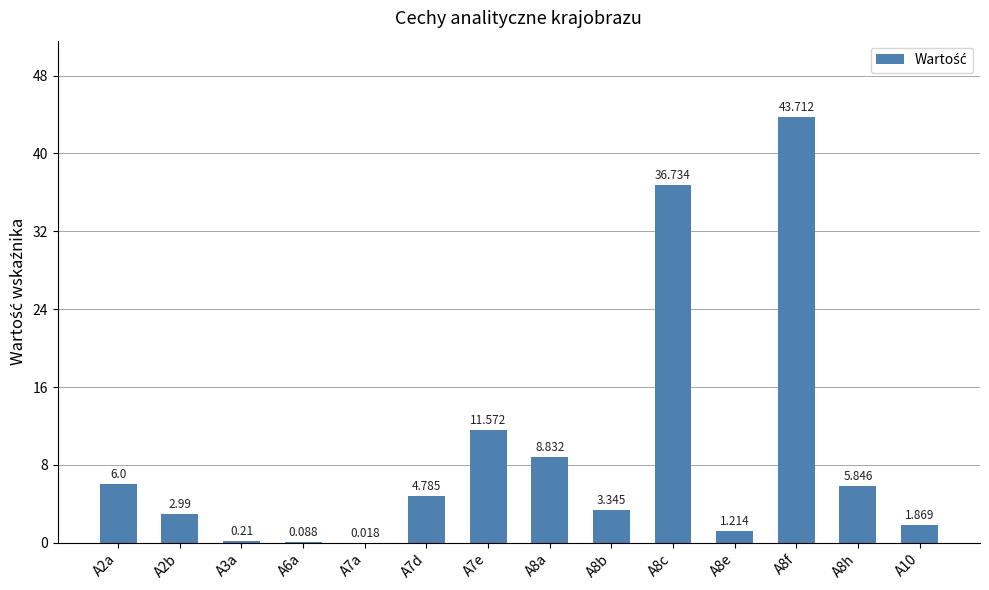

How many data points are above 4?

7